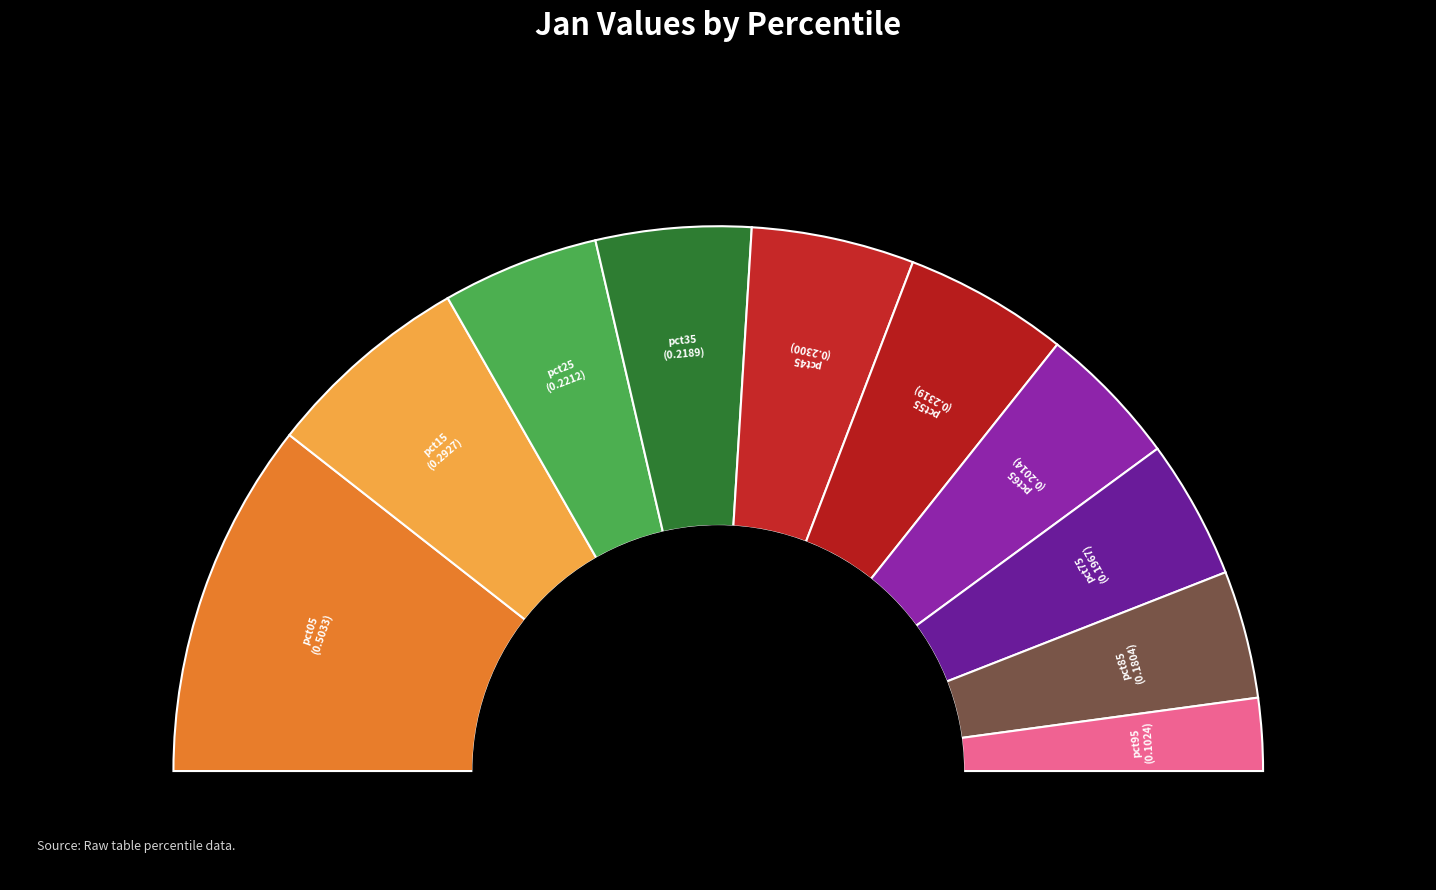

Rank the categories by value from highest to lowest.

pct05, pct15, pct55, pct45, pct25, pct35, pct65, pct75, pct85, pct95